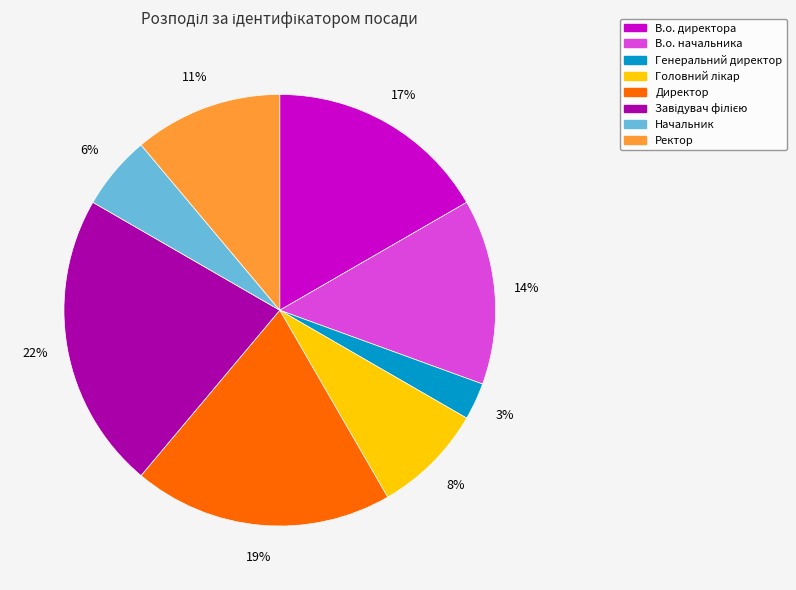

To the nearest percent, what portion does Генеральний директор represent?

3%